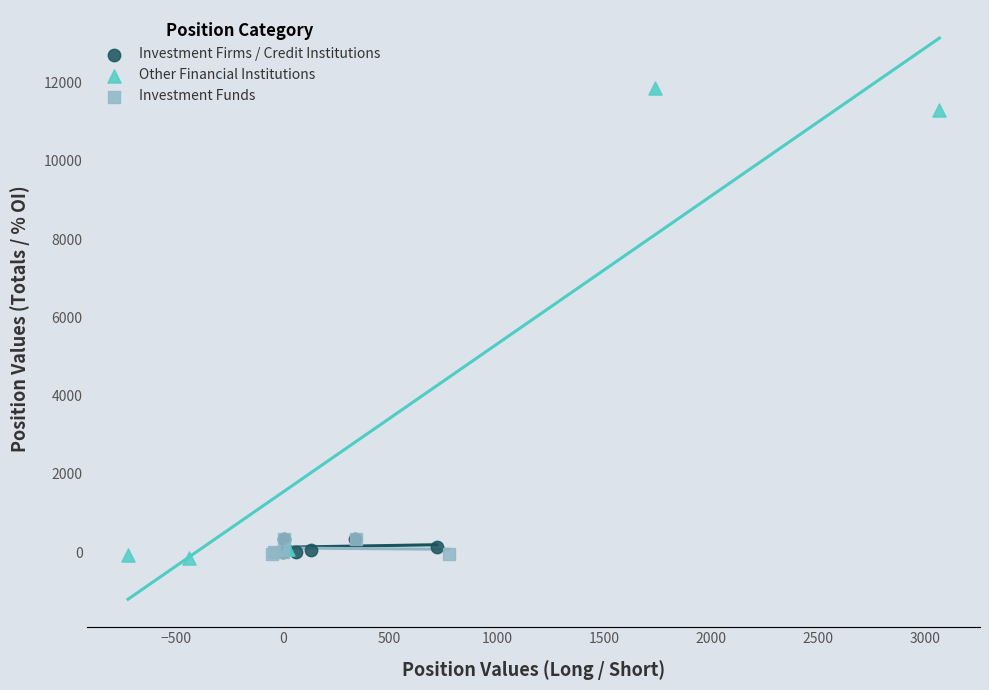

Which series contains the highest Y value?

Other Financial Institutions